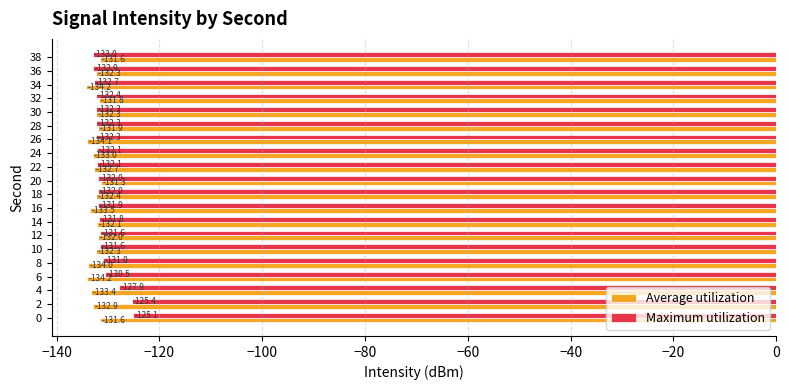

Which series has the largest total across all categories?

Maximum utilization